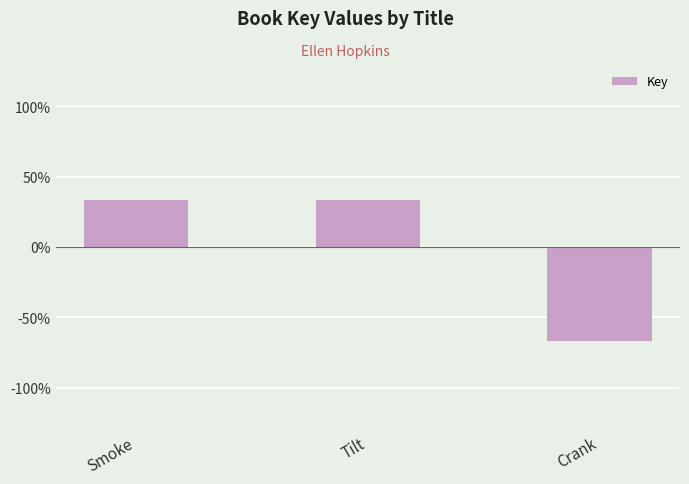

What position from the right is Smoke?

3